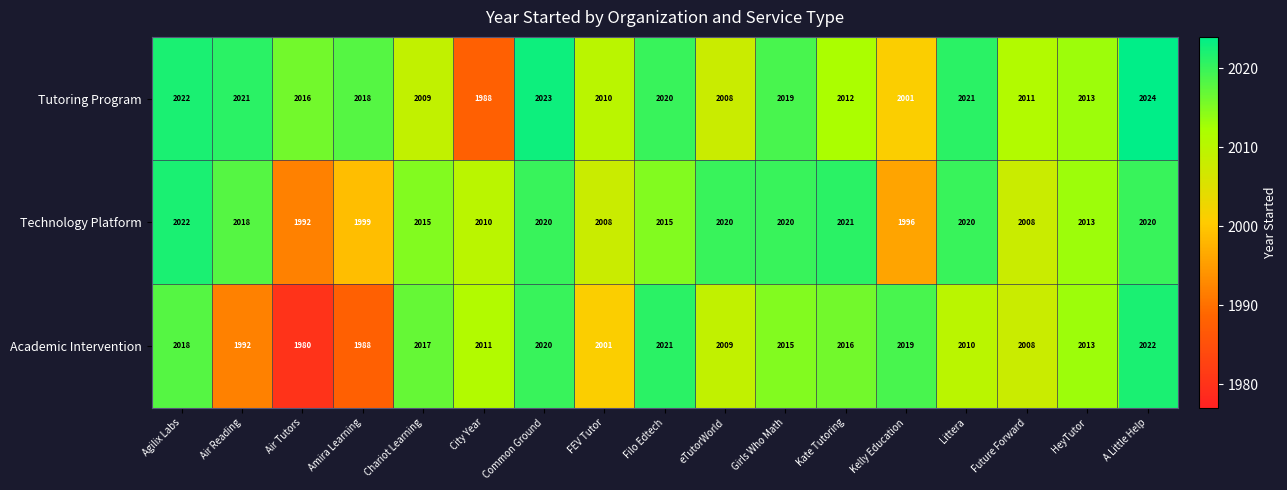

Is it true that Tutoring Program equals 1343 at Air Reading?

False